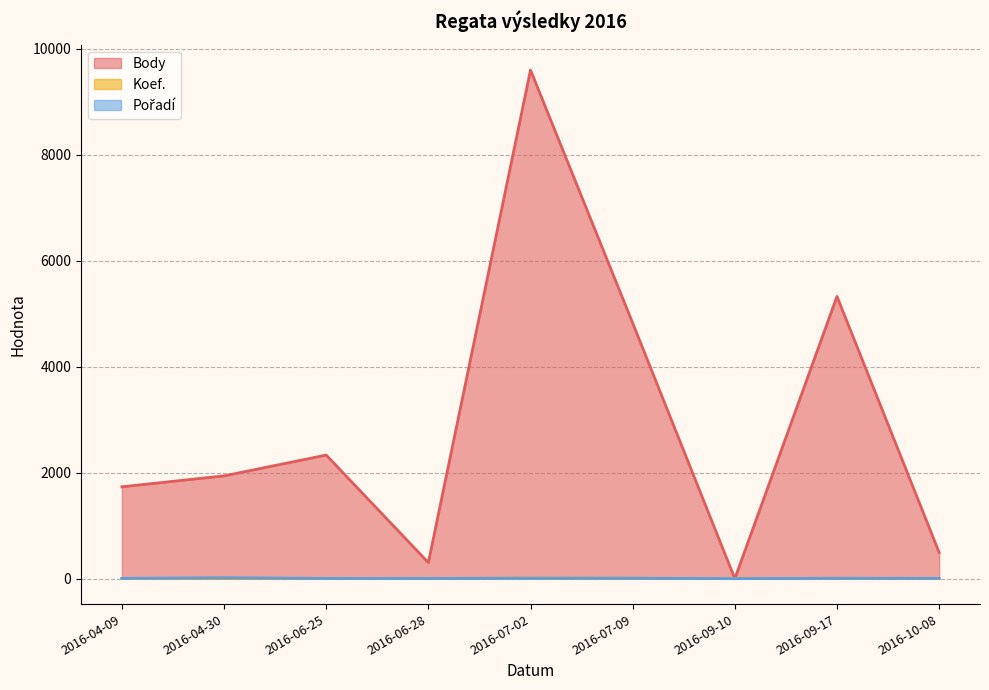

How many values in Pořadí are above zero?

8